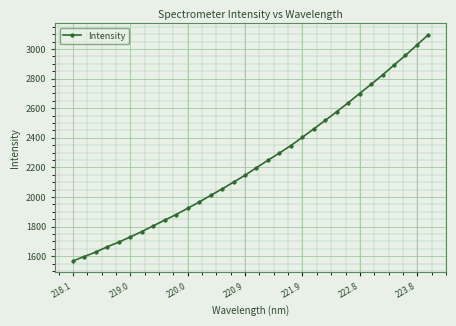

What is the minimum value shown in the chart?

1567.8